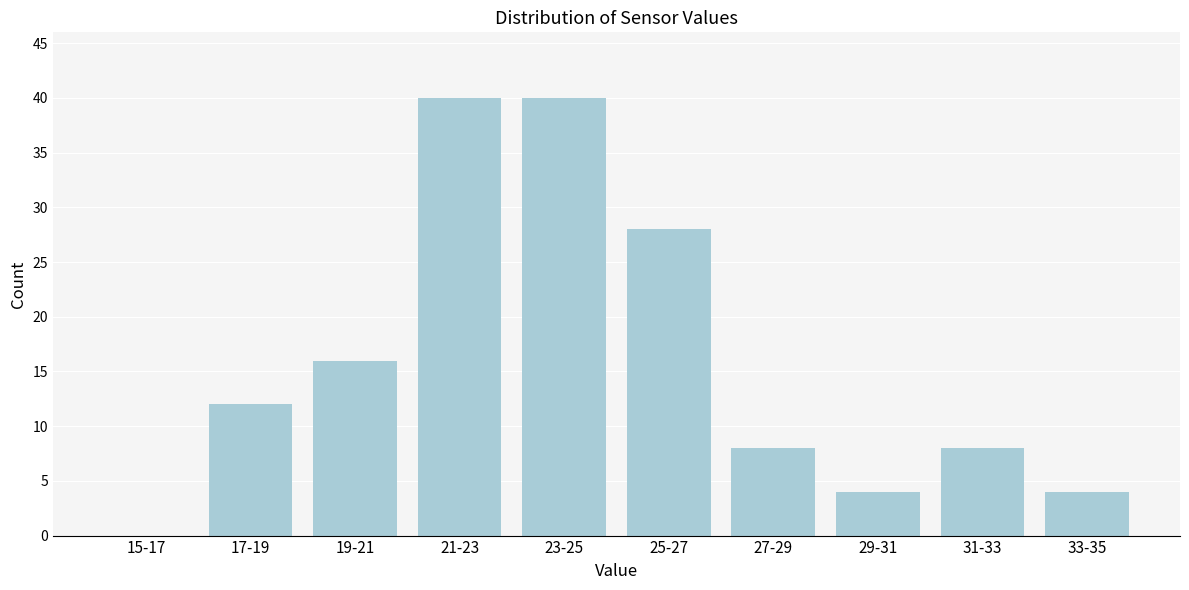

Reading left to right, extract all data points from this chart.

15-17=0	17-19=12	19-21=16	21-23=40	23-25=40	25-27=28	27-29=8	29-31=4	31-33=8	33-35=4